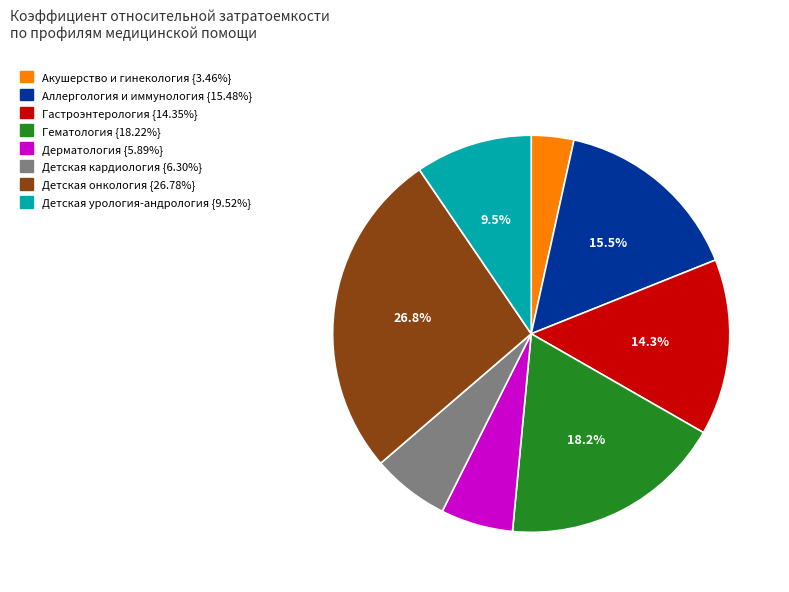

What is the ratio of the value at Дерматология to the value at Акушерство и гинекология?

1.7